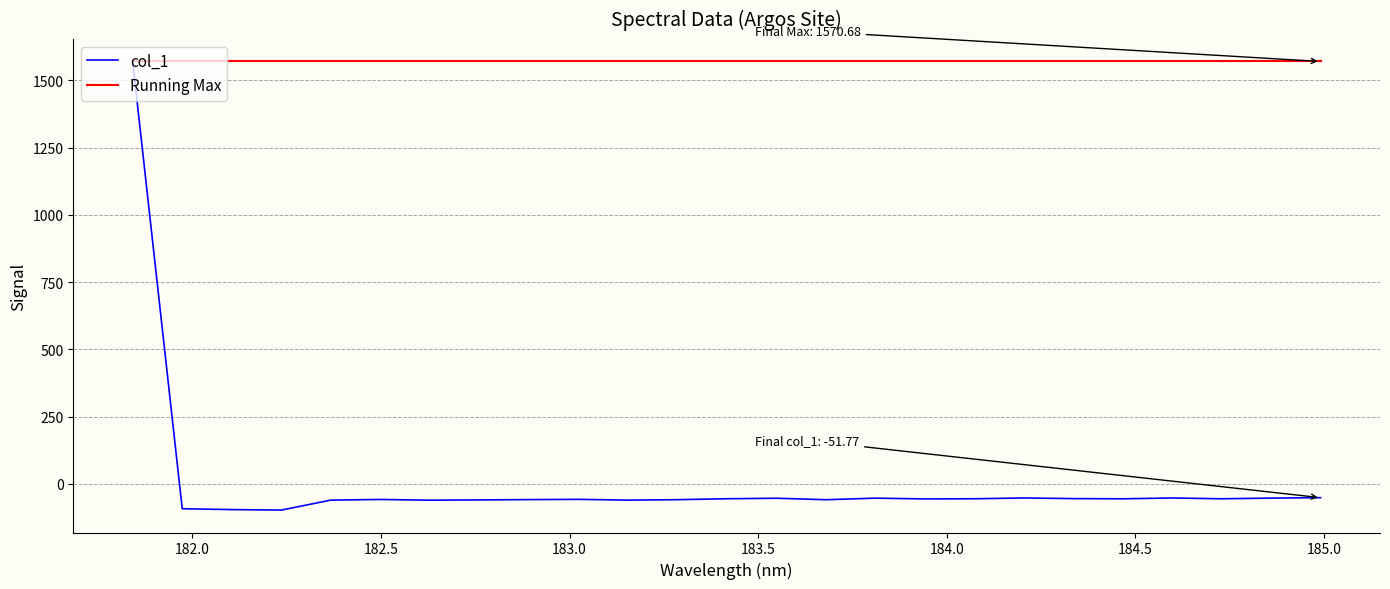

What is the lowest value of the col_1 series?

-97.9